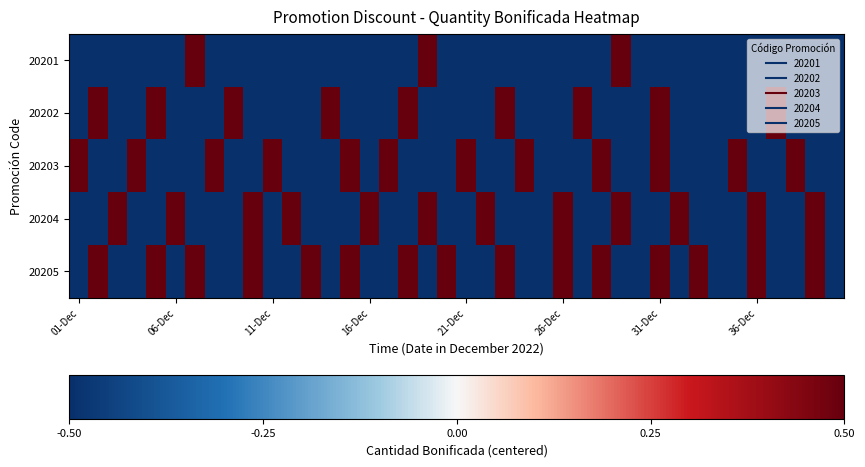

How many categories are shown in the chart?

40